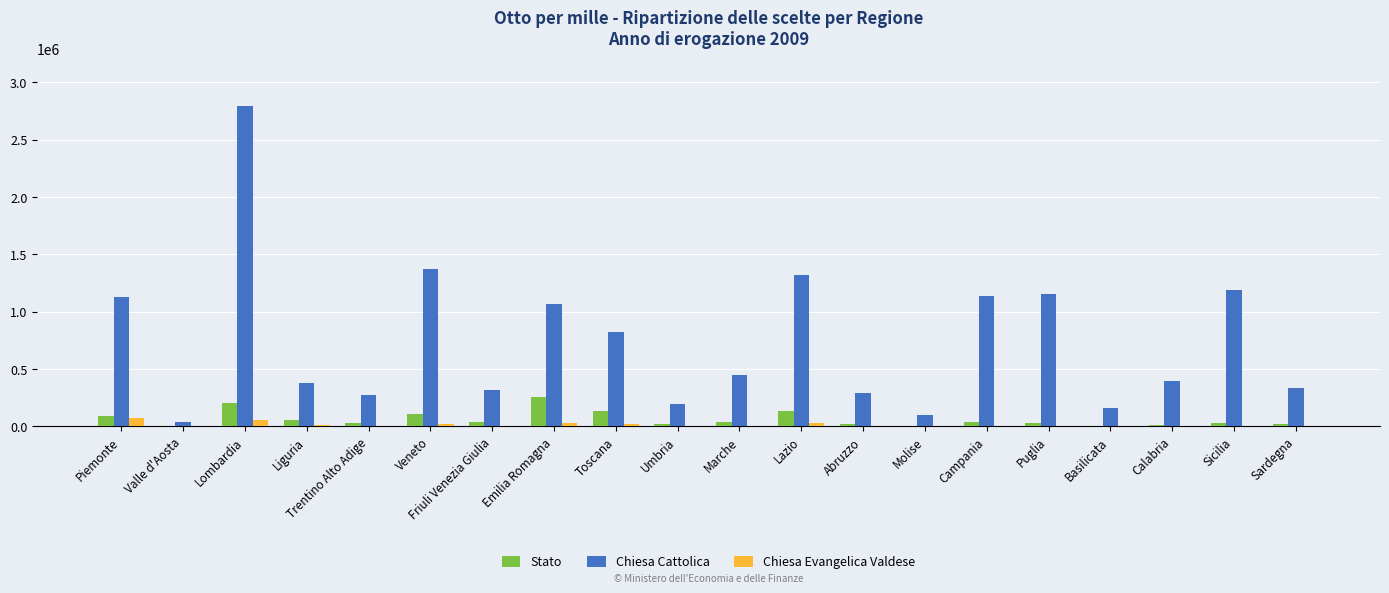

True or false: Chiesa Cattolica has a value of 1189673 at Sicilia.

True